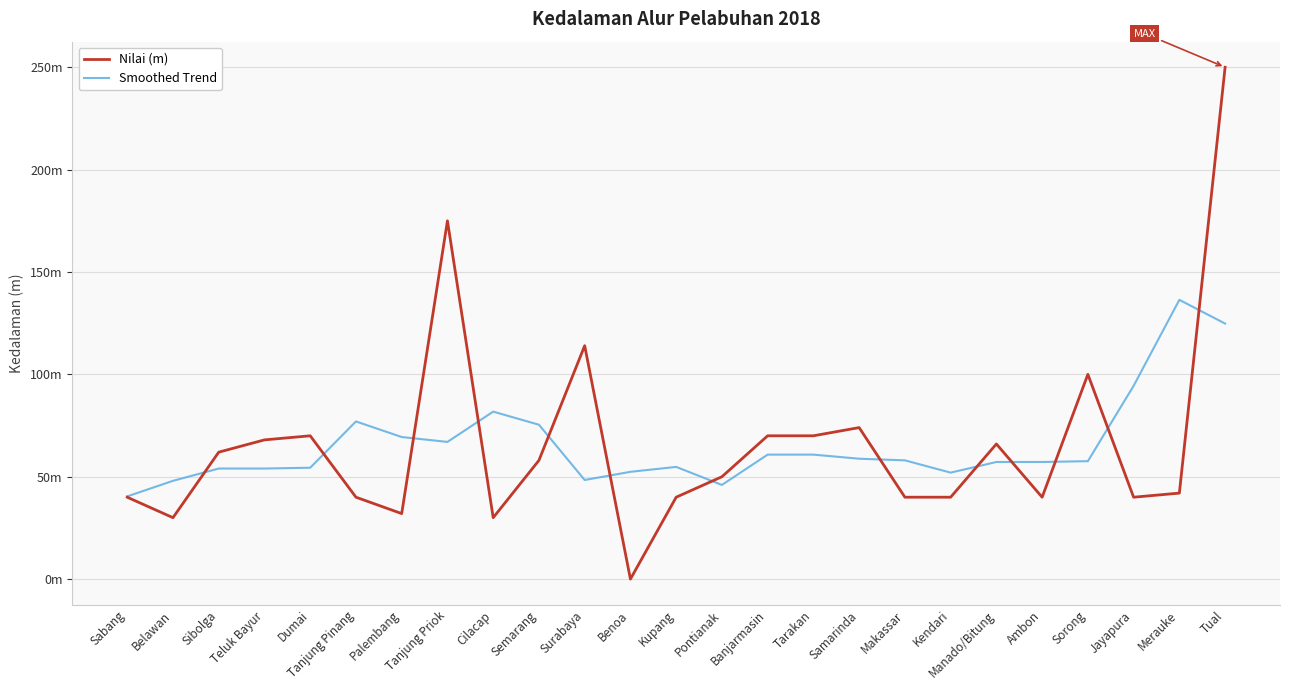

Where do Nilai (m) and Smoothed Trend first cross each other?

Belawan and Sibolga